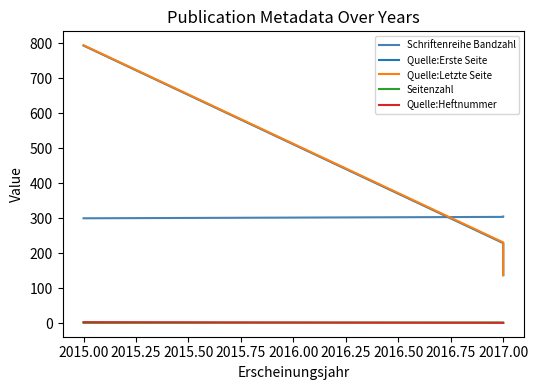

What are all the series names shown in the legend?

Schriftenreihe Bandzahl, Quelle:Erste Seite, Quelle:Letzte Seite, Seitenzahl, Quelle:Heftnummer